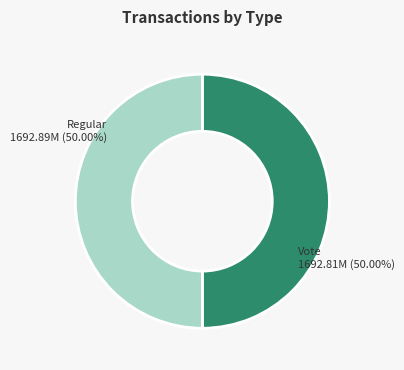

Approximately how many times larger is the value at Regular compared to Vote?

1.0